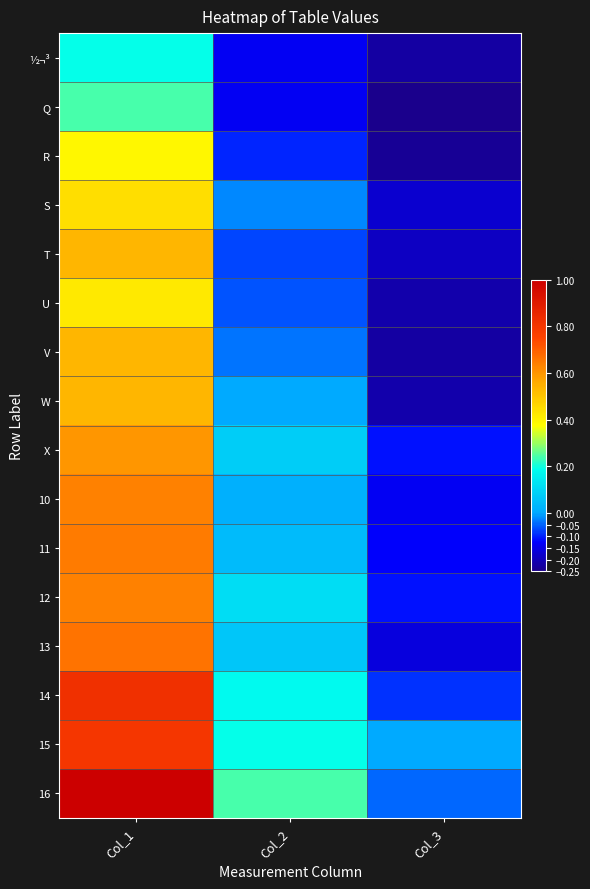

What is the smallest value displayed?

-0.2